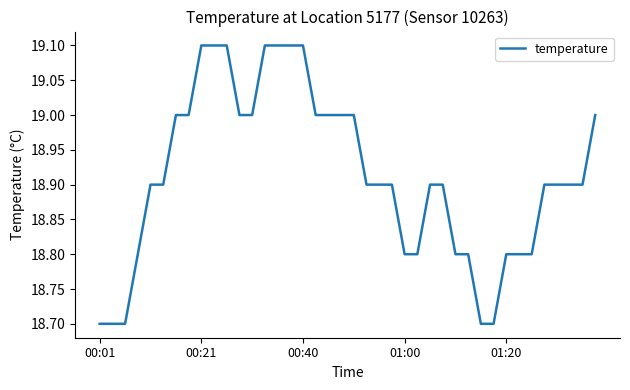

What is the difference between the maximum and minimum values?

0.4